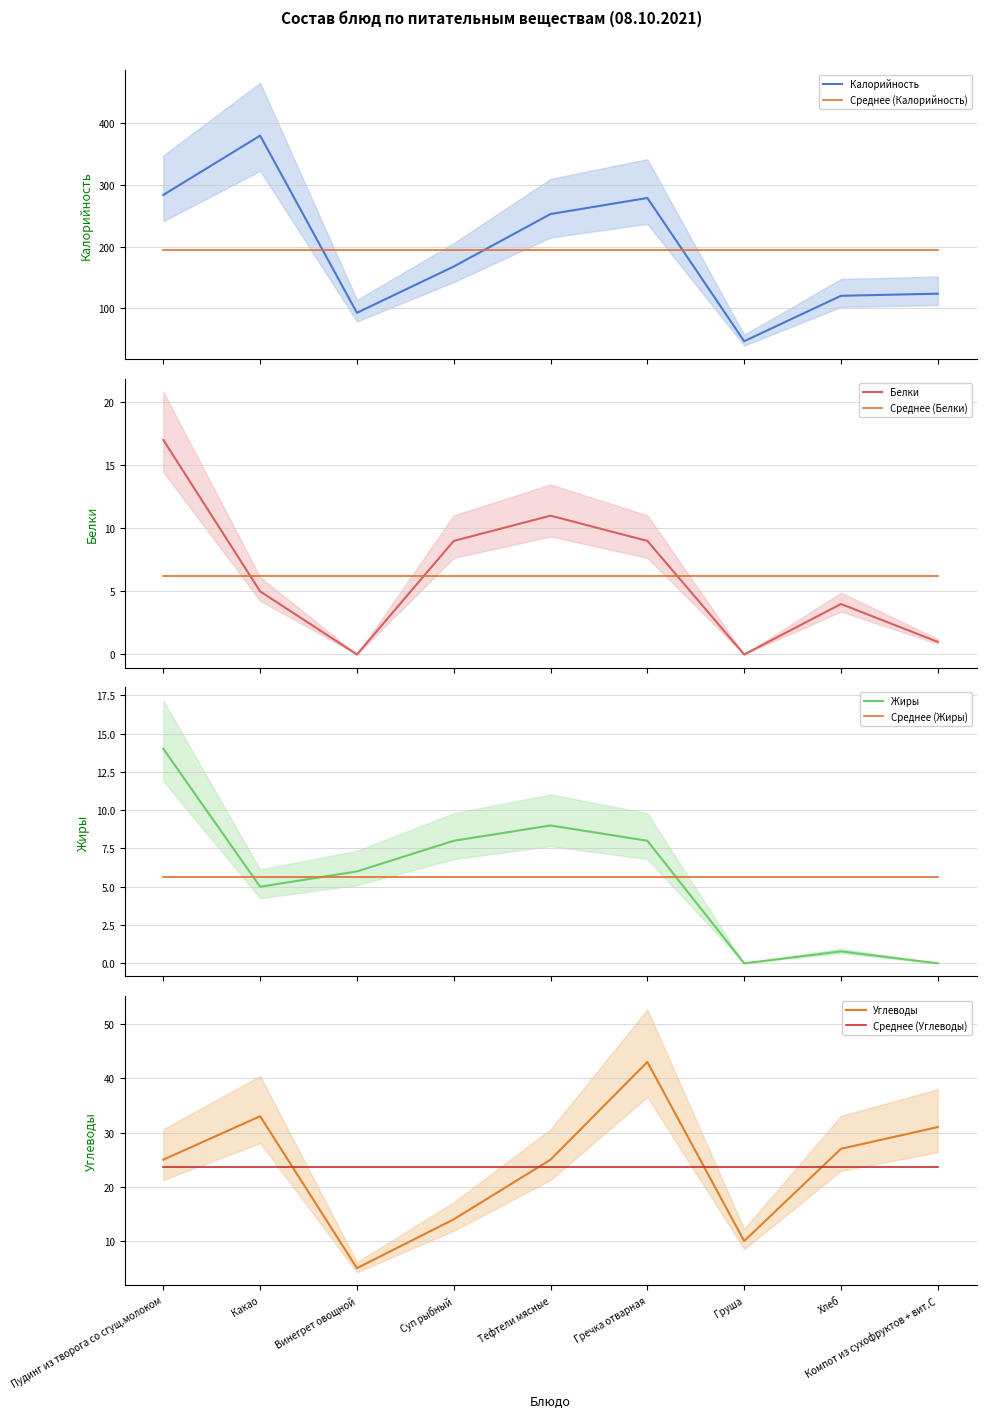

How many values in the Калорийность series are below 168?

4